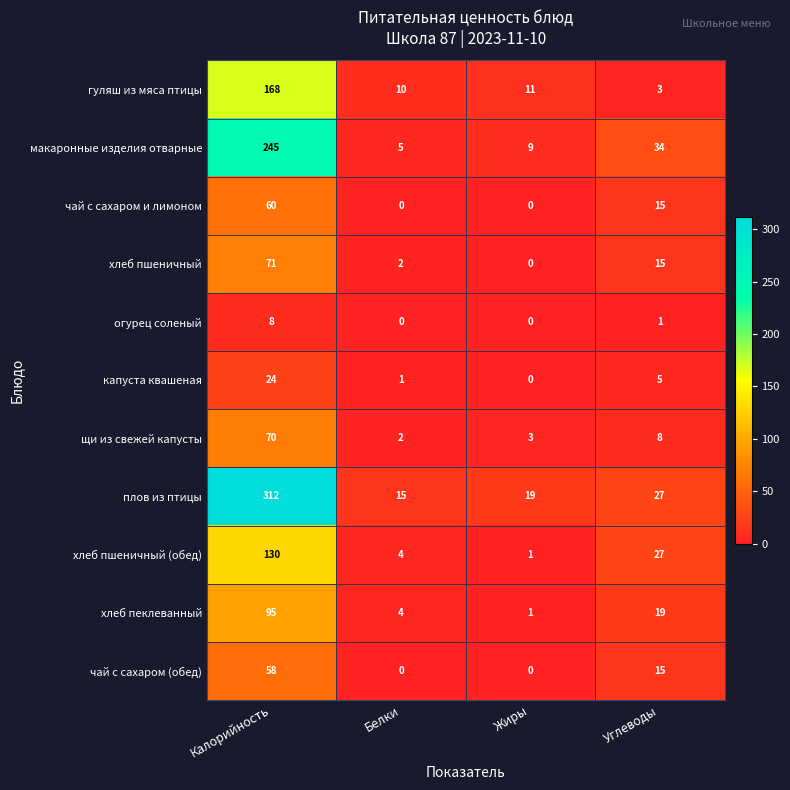

List the series in order of their peak value, lowest first.

огурец соленый, капуста квашеная, чай с сахаром (обед), чай с сахаром и лимоном, щи из свежей капусты, хлеб пшеничный, хлеб пеклеванный, хлеб пшеничный (обед), гуляш из мяса птицы, макаронные изделия отварные, плов из птицы